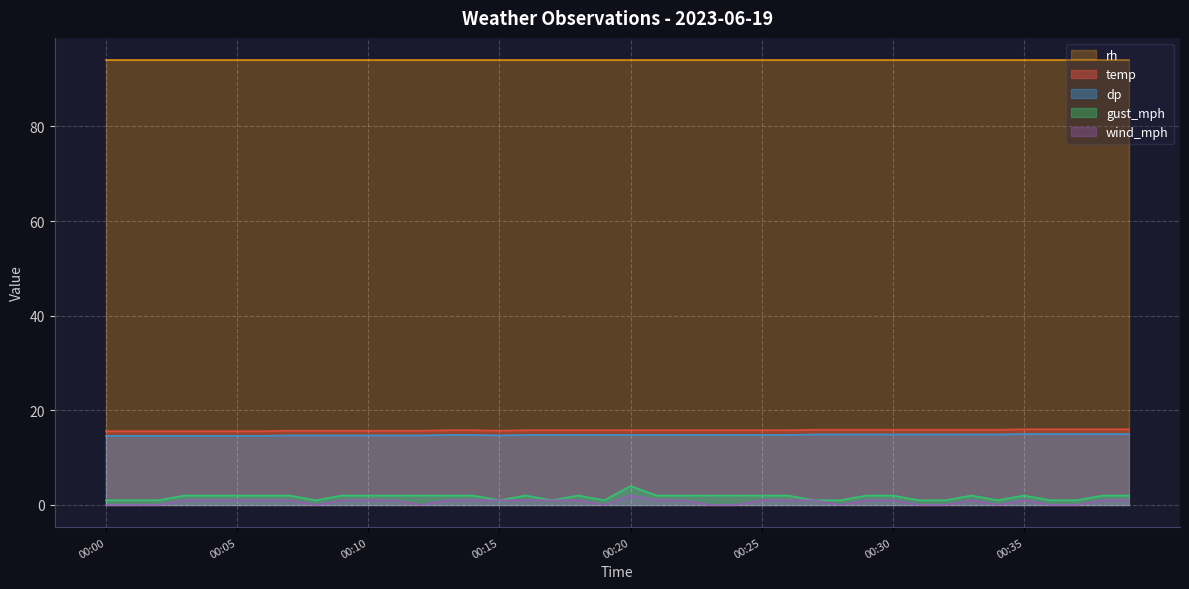

How many series are shown in this chart?

5